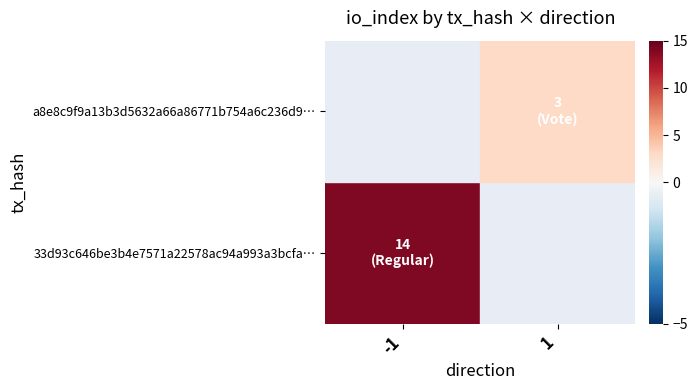

Reading left to right, transcribe all the data shown in this chart.

33d93c646be3b4e7571a22578ac94a993a3bcfa: -1	14
a8e8c9f9a13b3d5632a66a86771b754a6c236d9: 1	3